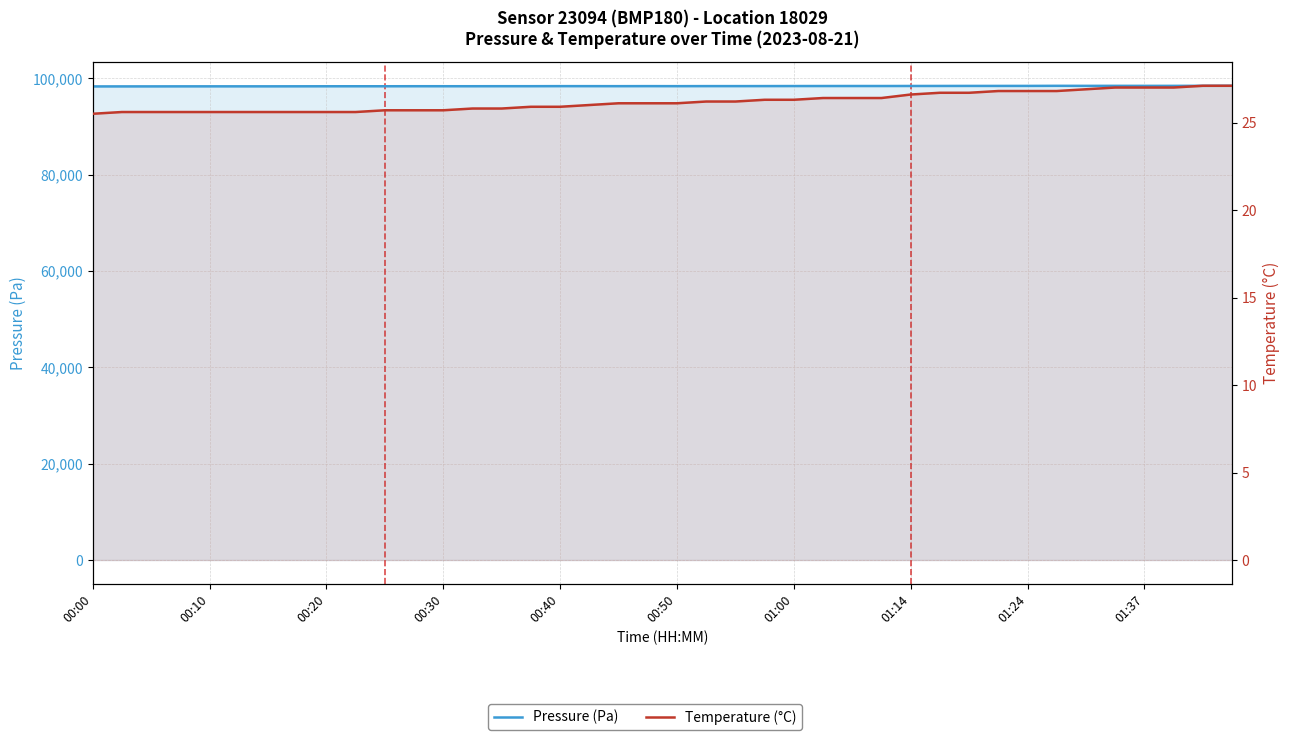

At how many categories does at least one series exceed 49815?

40